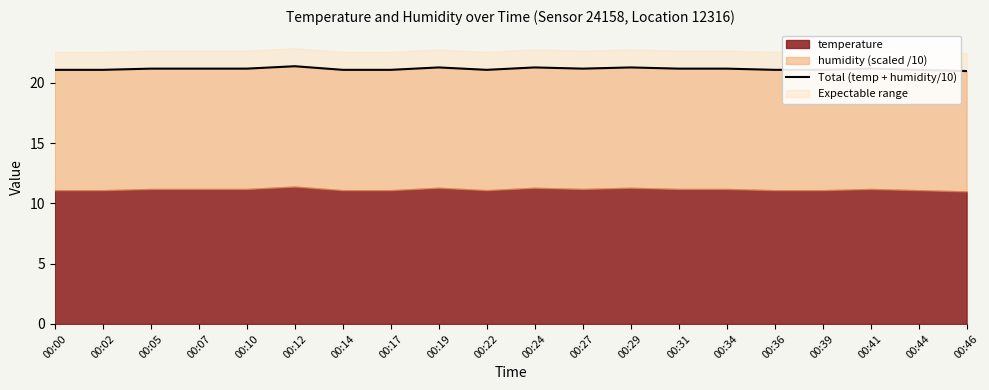

What is the maximum value shown in the chart?

21.4